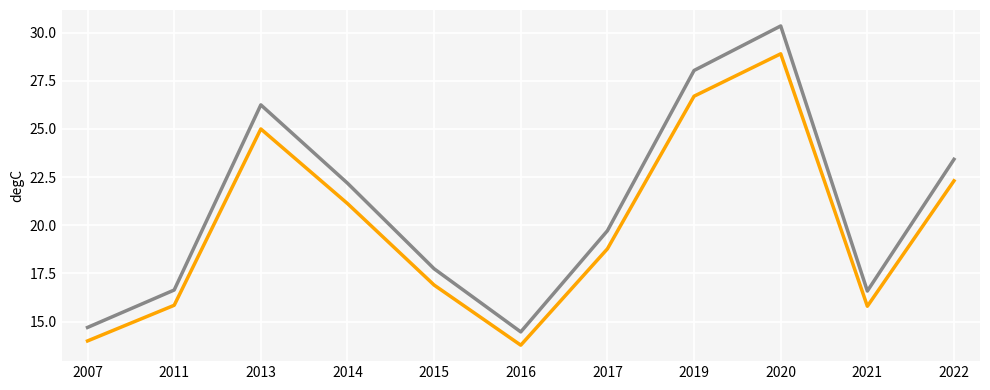

At which category is the sum across all series the highest?

2020